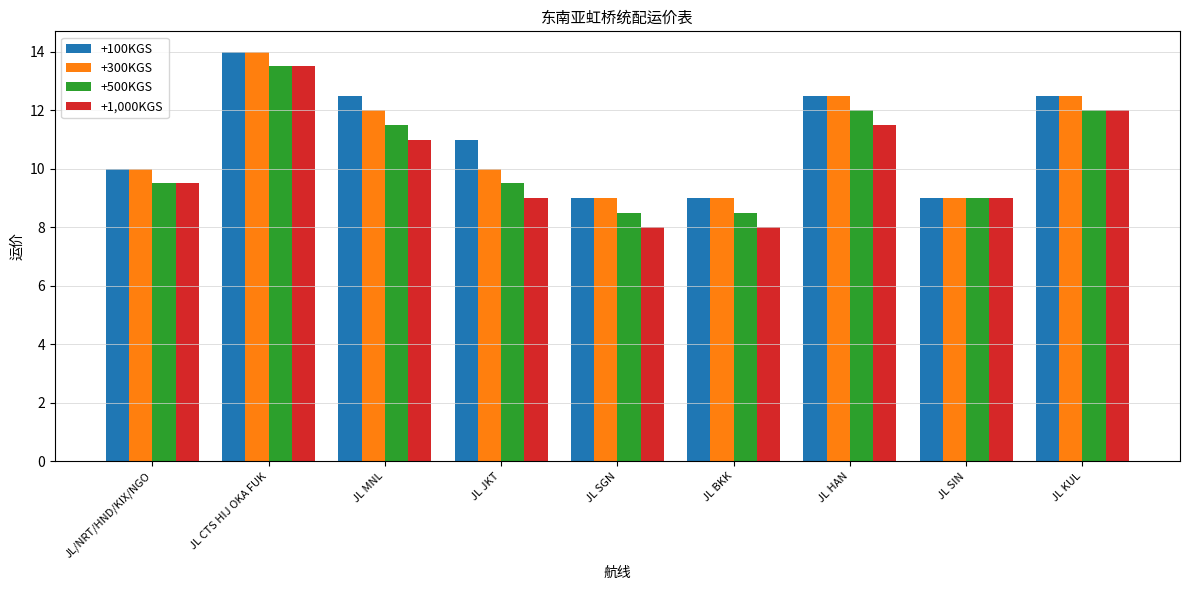

What is the difference between the +500KGS values at JL HAN and JL JKT?

2.5